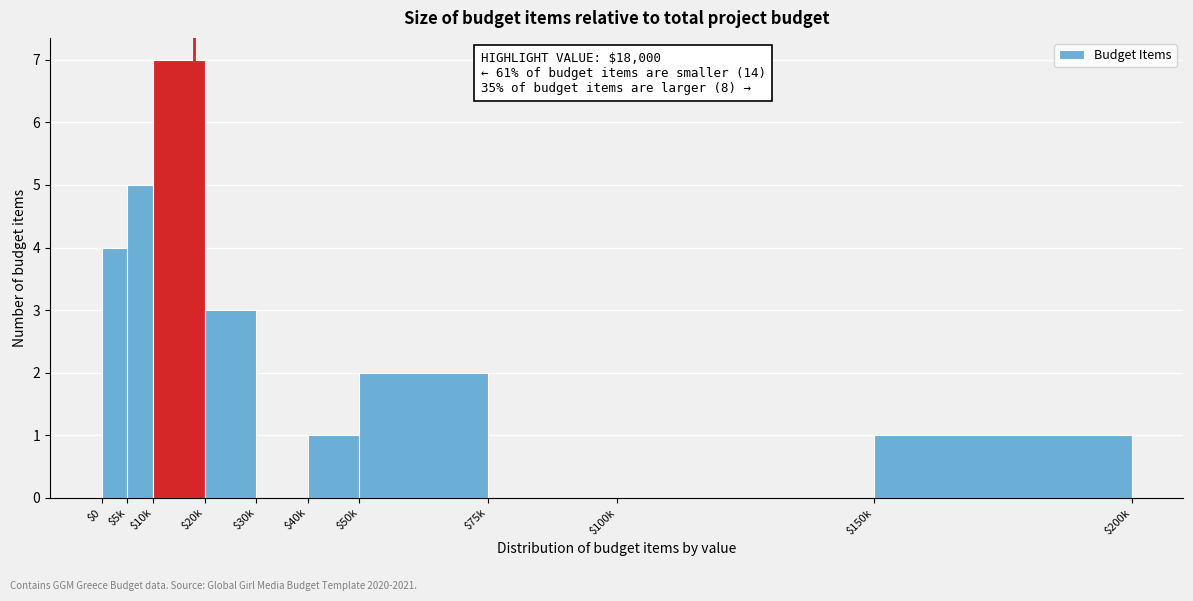

What is the greatest value displayed?

7